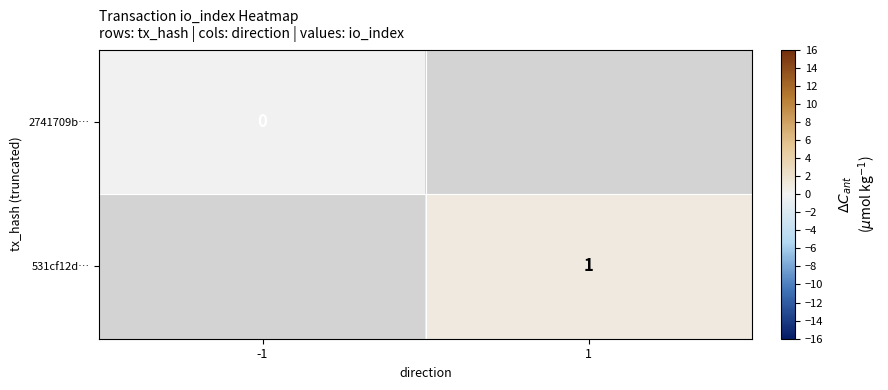

The value of 531cf12d… at 1 is 0. True or false?

False